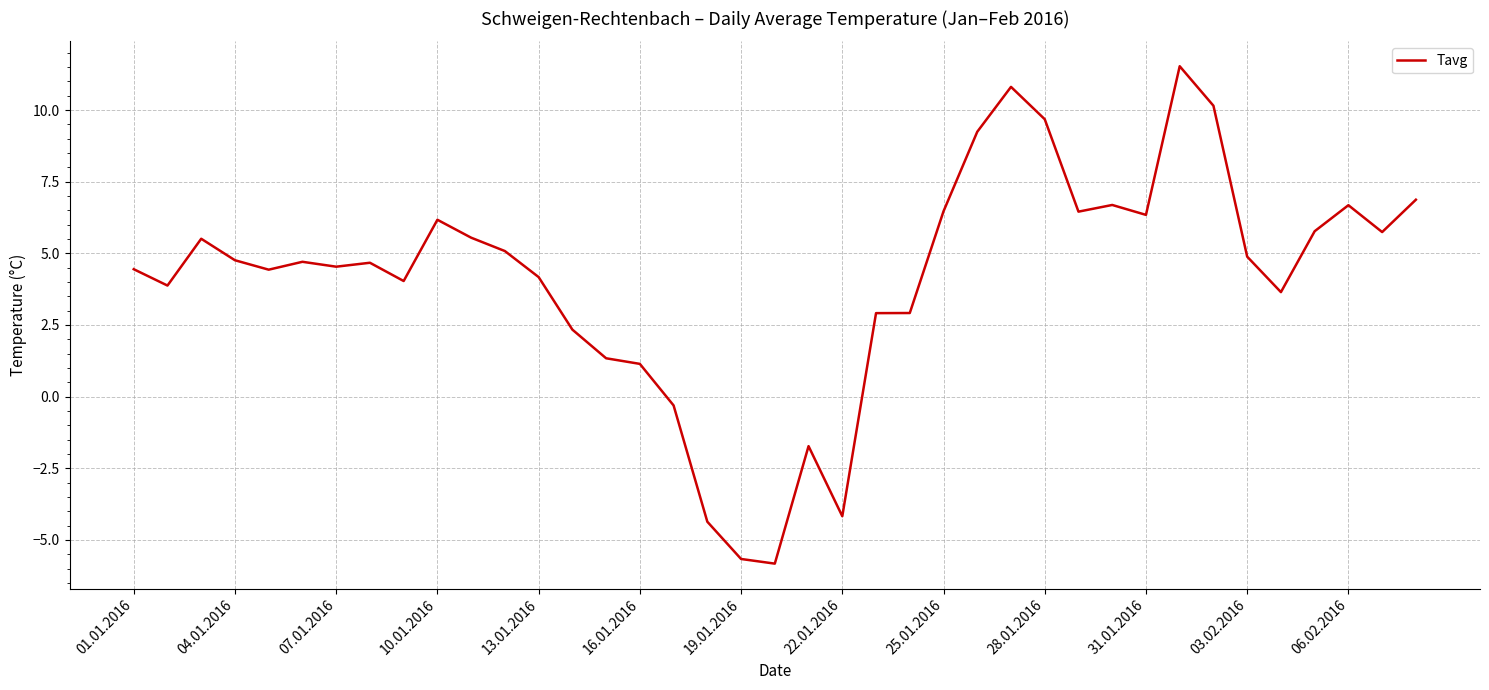

What is the greatest value displayed?

11.5